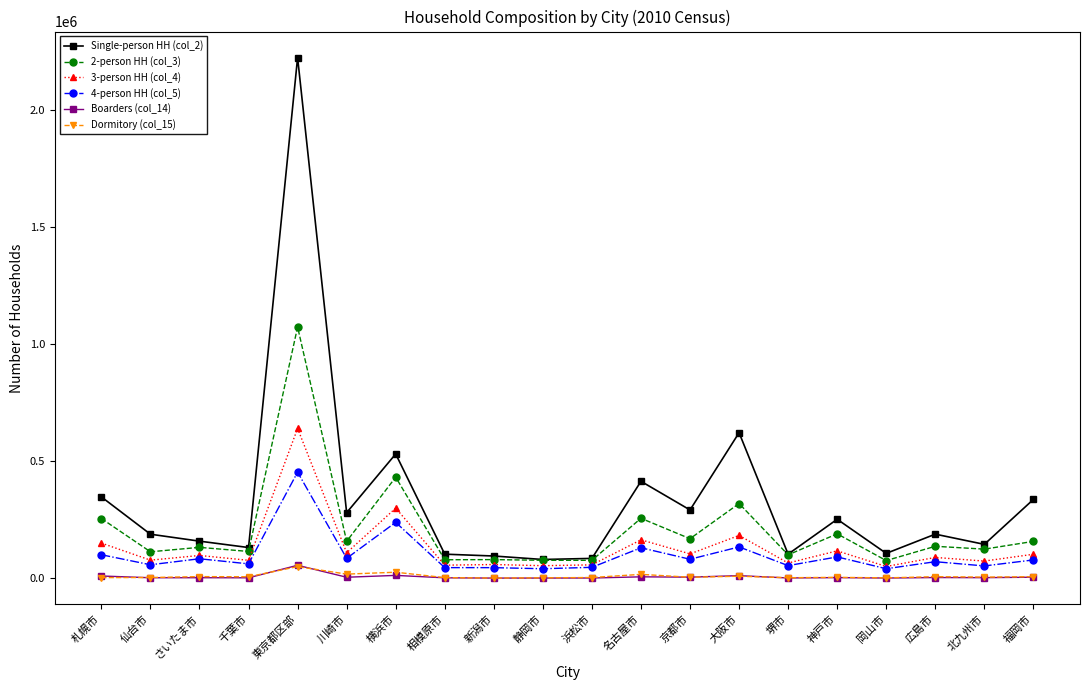

How many lines are shown in the chart?

6